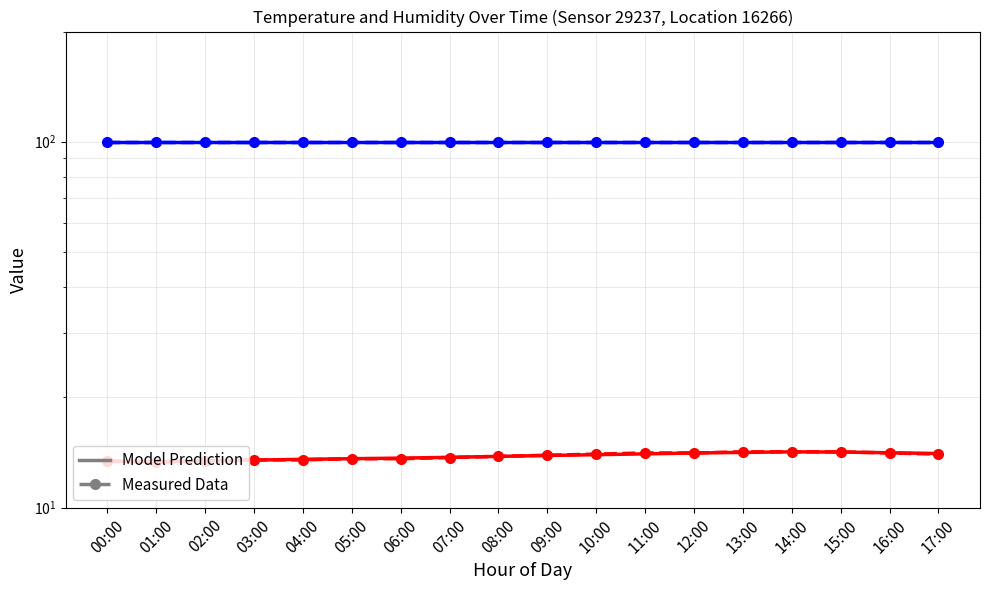

Is it true that humidity (Model) equals 99.9 at 14:00?

True